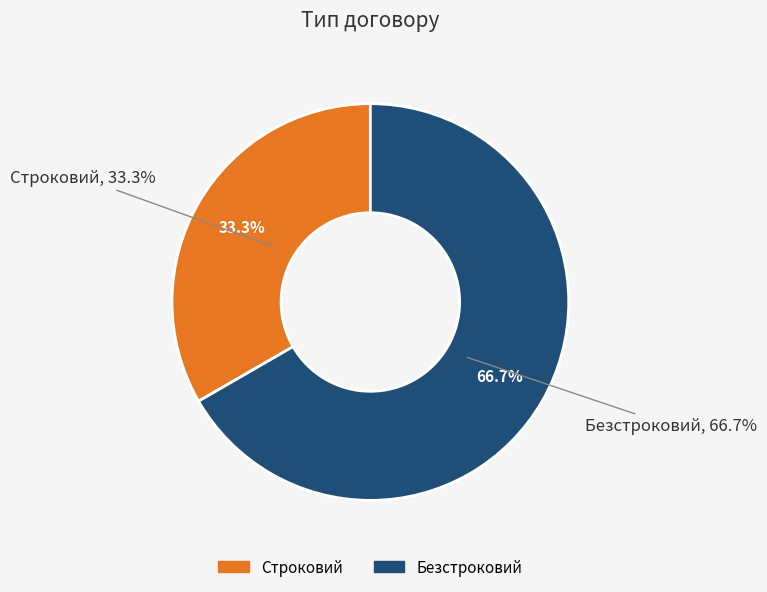

What portion of the pie excludes Строковий?

66.7%